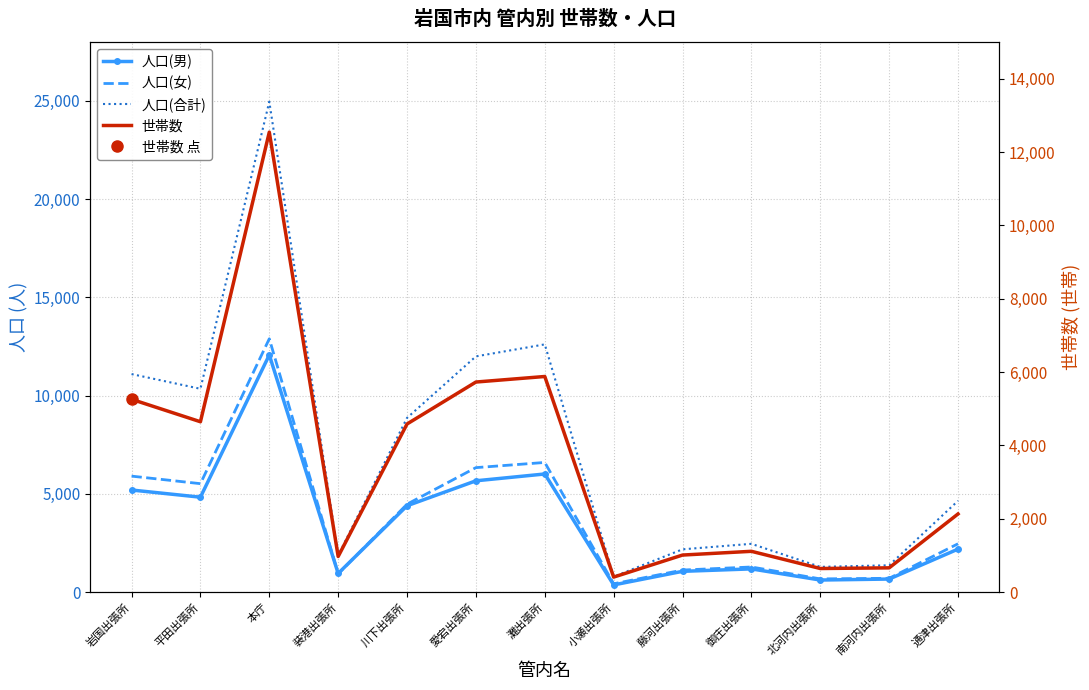

Which series has the widest spread of values?

人口(合計)